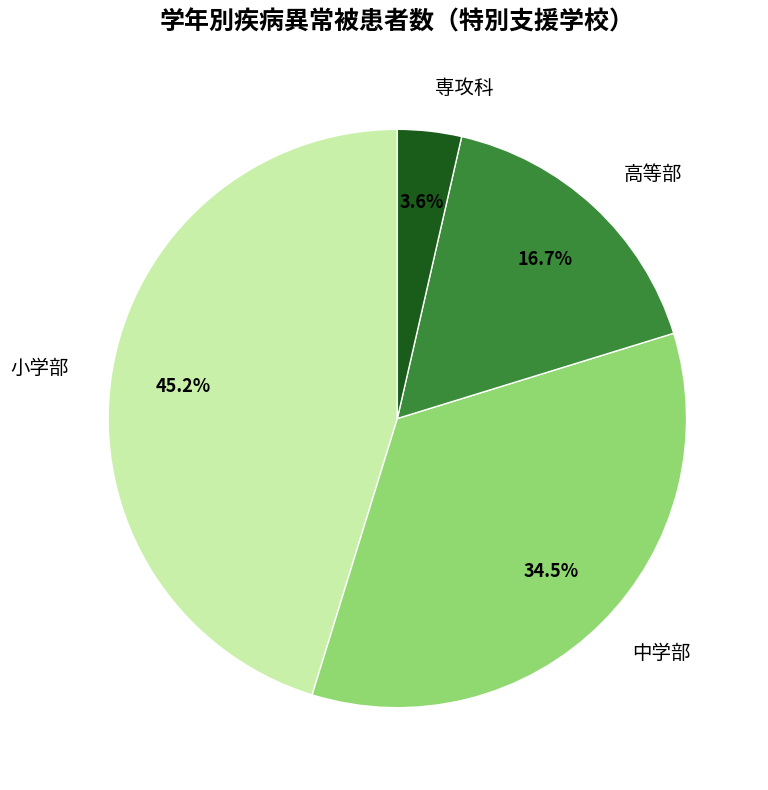

Between 小学部 and 中学部, which is larger?

小学部